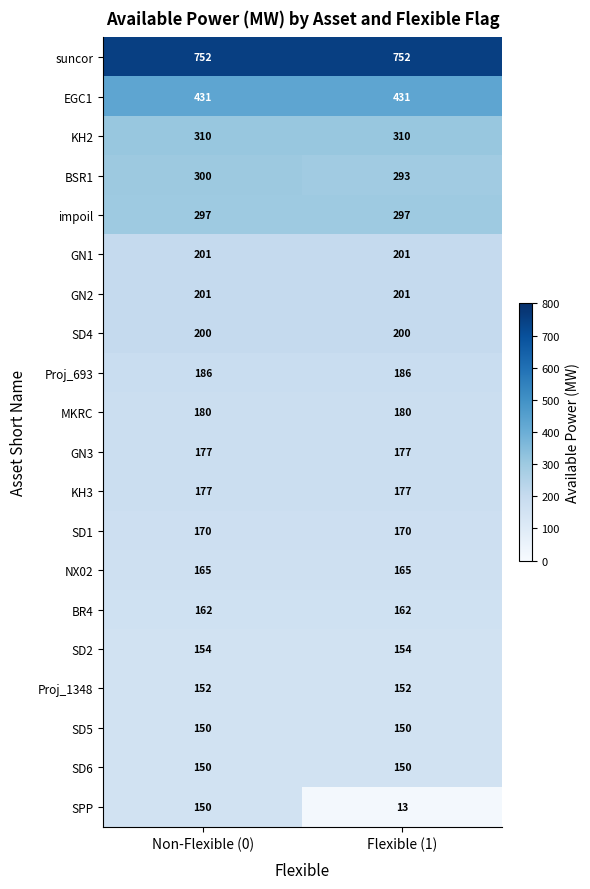

What is the total value across all series at Non-Flexible (0)?

4665